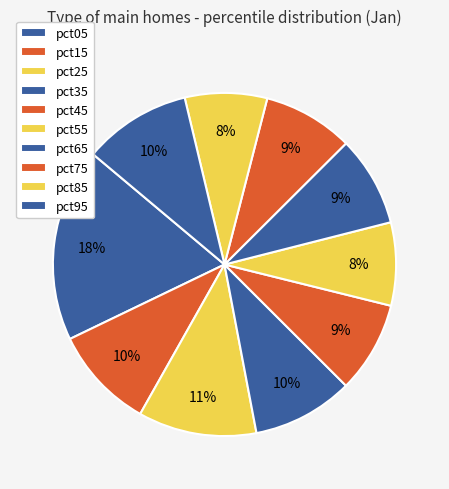

Does any single category account for the majority?

No